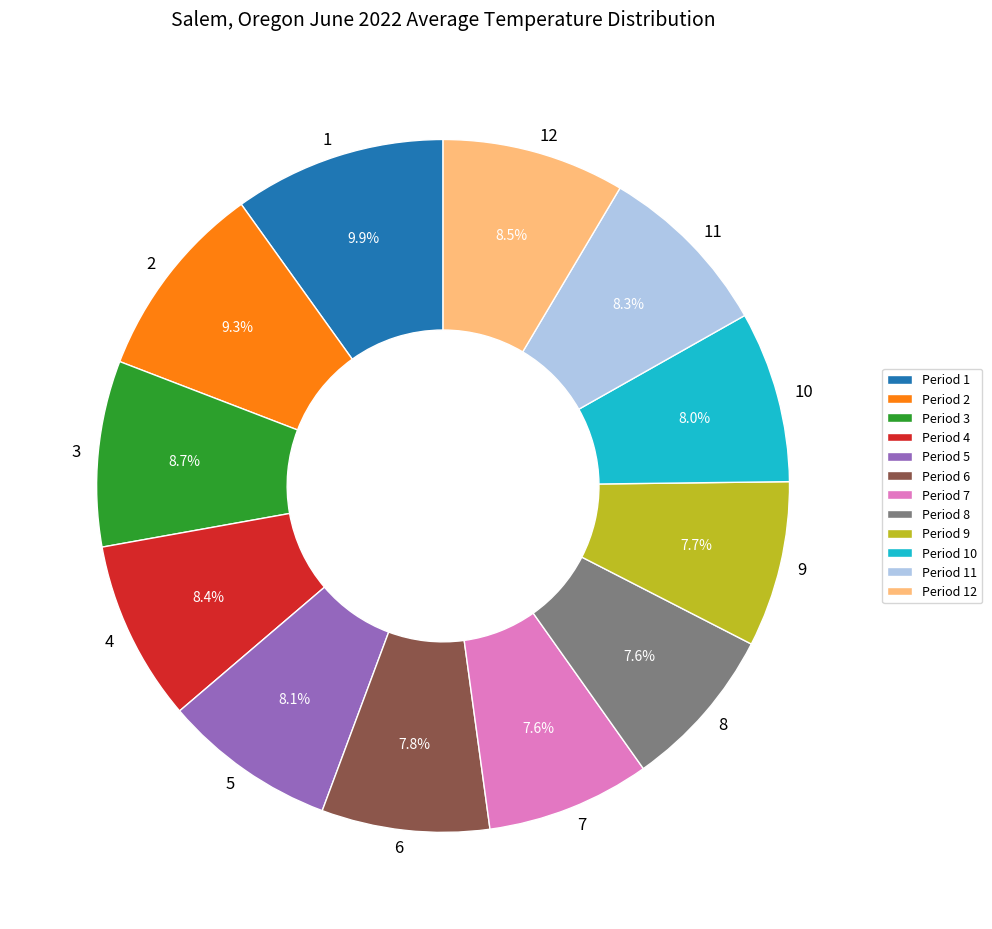

To the nearest percent, what is the average slice percentage?

8%